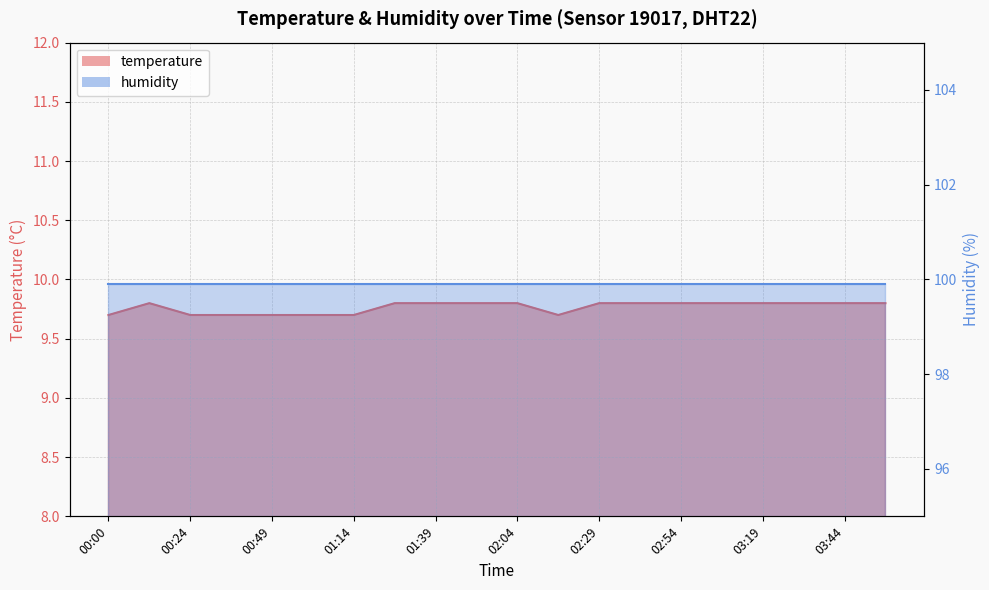

Reading right to left, extract all data points from this chart.

03:57=9.8	03:44=9.8	03:32=9.8	03:19=9.8	03:07=9.8	02:54=9.8	02:42=9.8	02:29=9.8	02:17=9.7	02:04=9.8	01:52=9.8	01:39=9.8	01:26=9.8	01:14=9.7	01:02=9.7	00:49=9.7	00:37=9.7	00:24=9.7	00:12=9.8	00:00=9.7